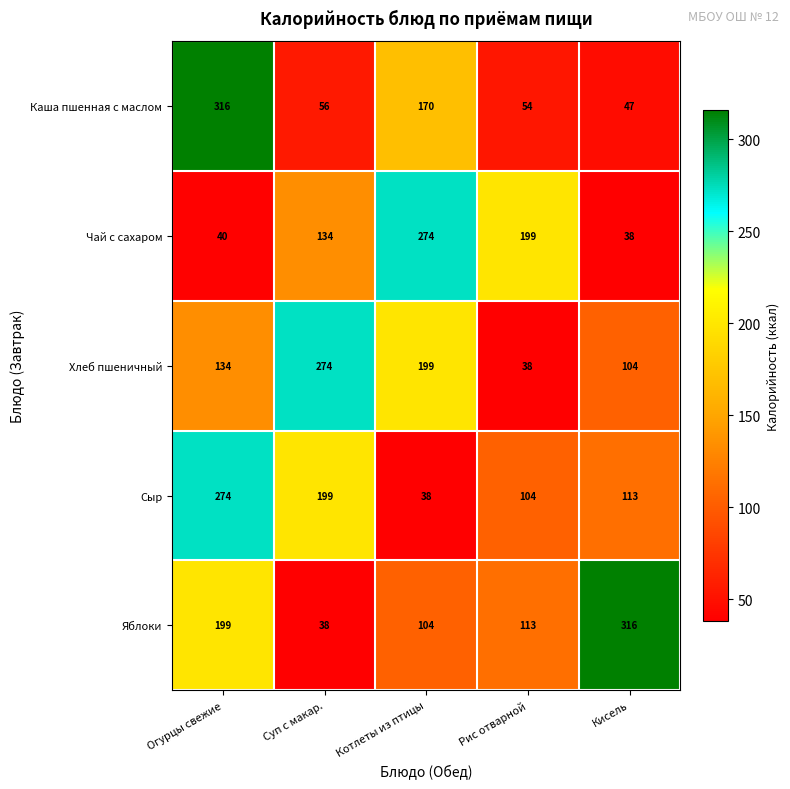

List the series in order of their overall mean, highest first.

Яблоки, Хлеб пшеничный, Сыр, Чай с сахаром, Каша пшенная с маслом